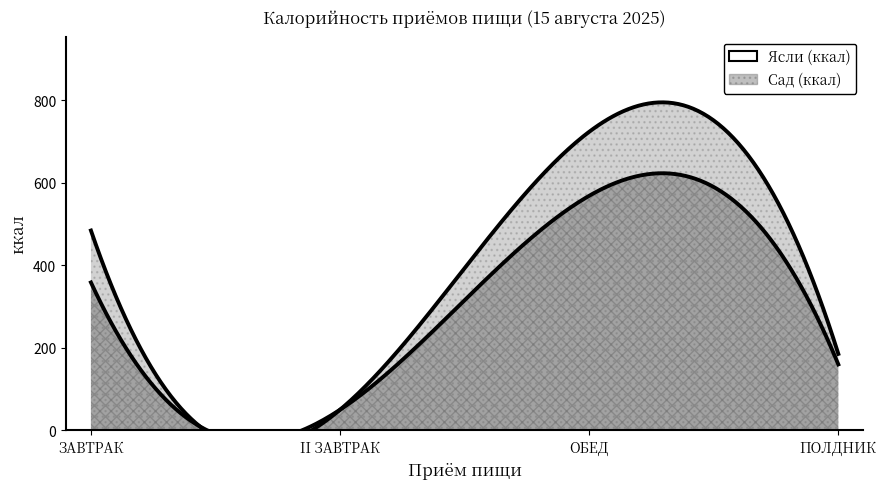

True or false: Ясли (ккал) has a value of 159.9 at ПОЛДНИК.

True